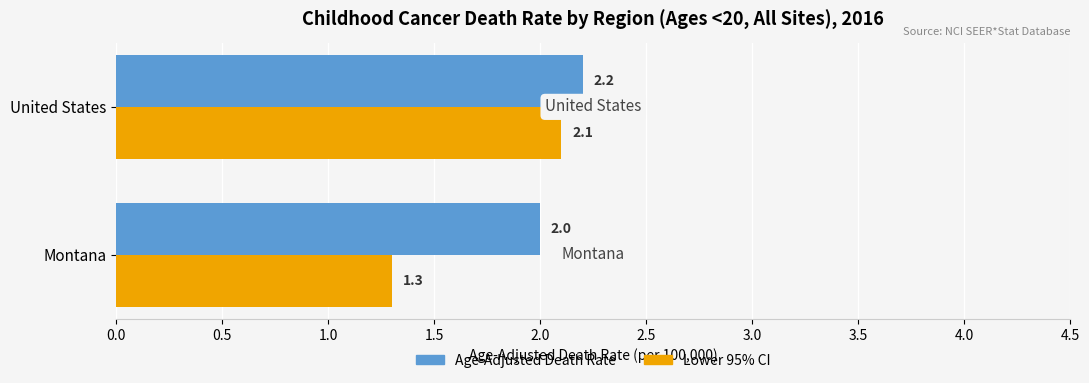

Where is Age-Adjusted Death Rate nearest to the value 2?

Montana